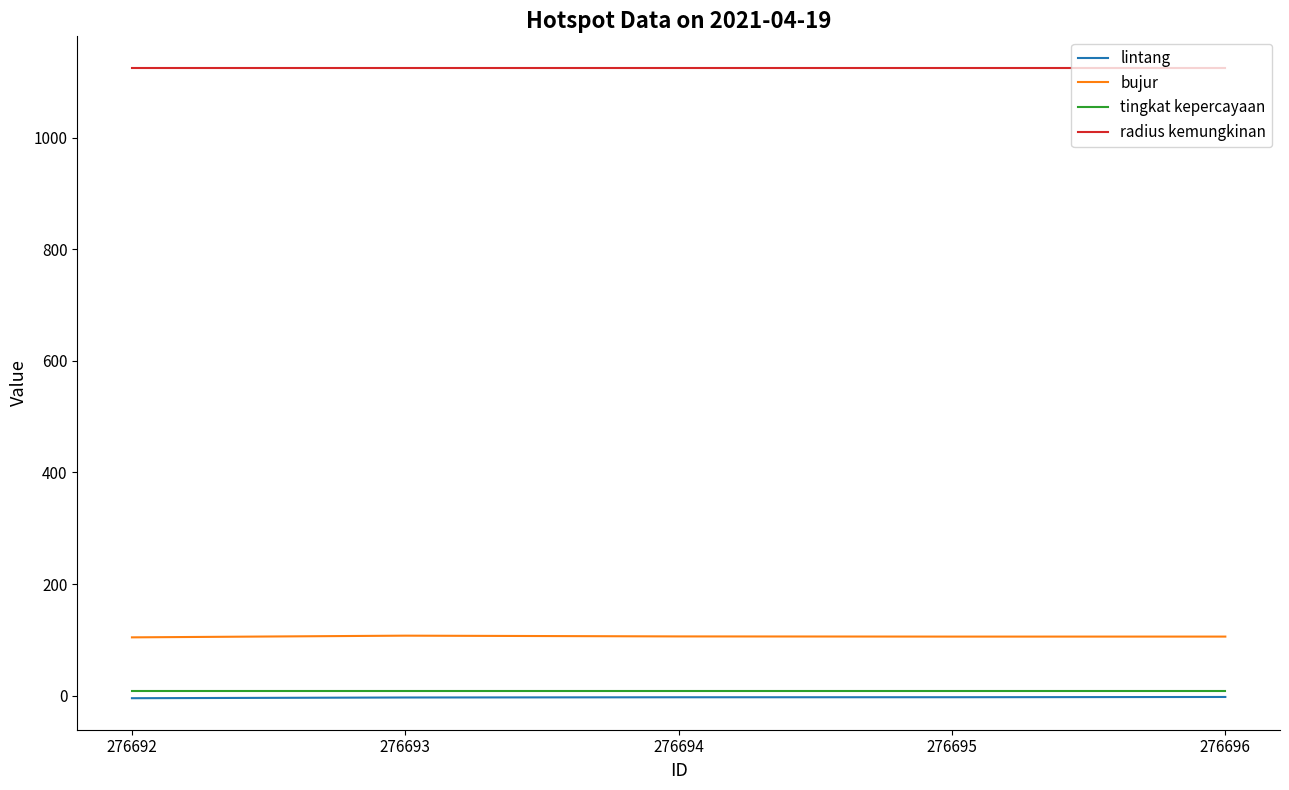

The value of bujur at 276694 is 106.3. True or false?

True